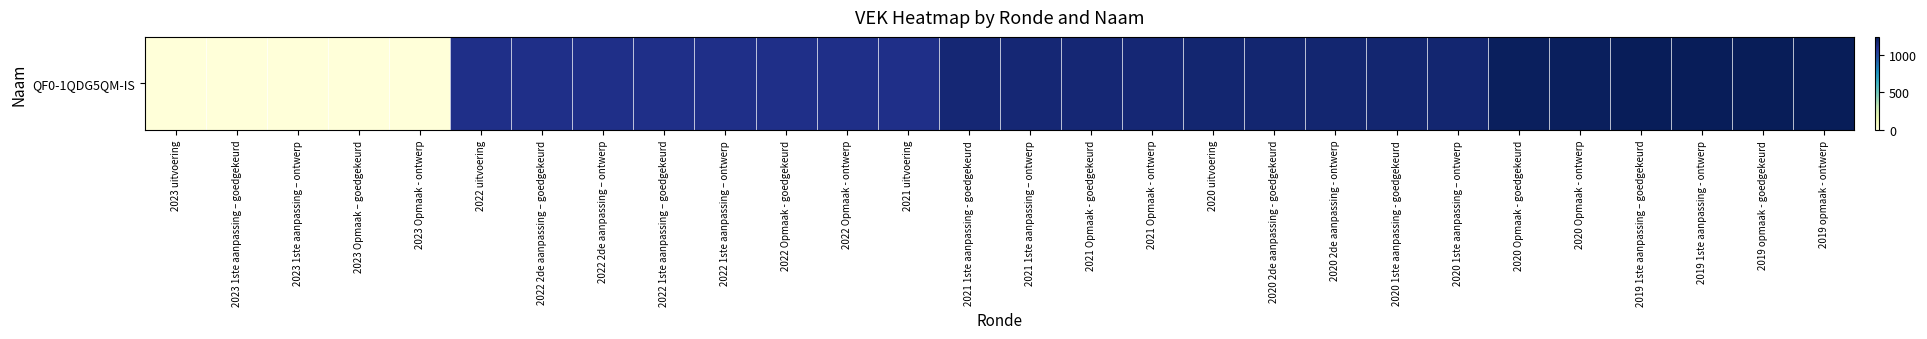

True or false: the data shows 1111 at 2022 2de aanpassing – goedgekeurd.

True